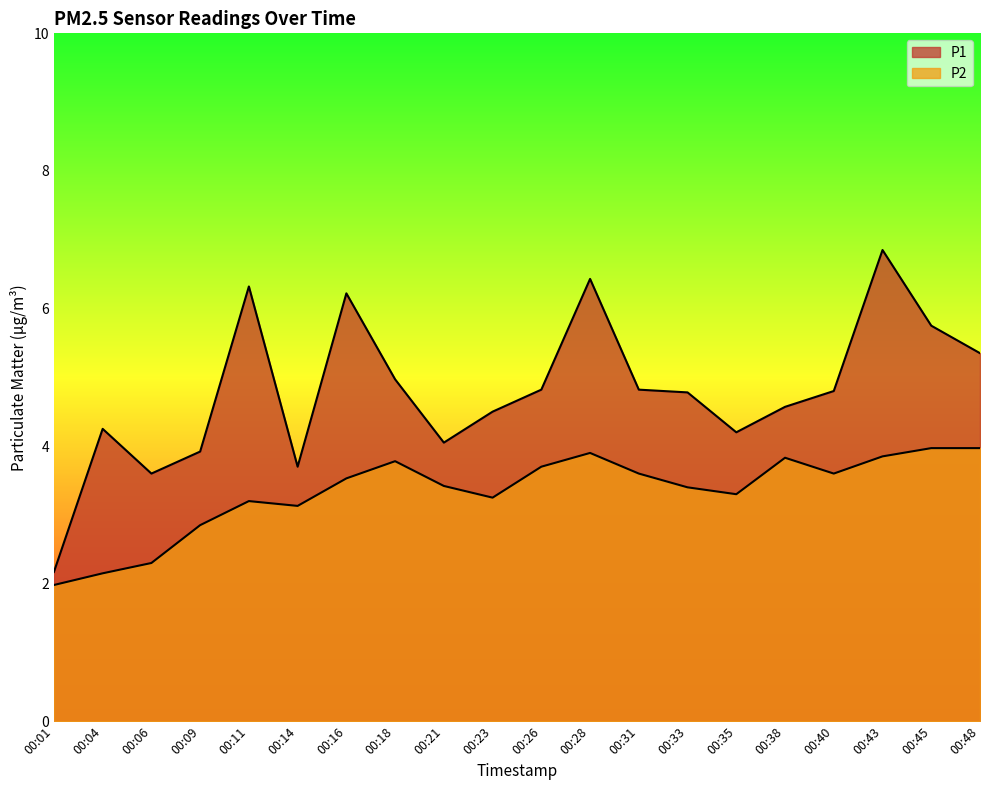

At which category does P2 reach its first local peak?

00:11